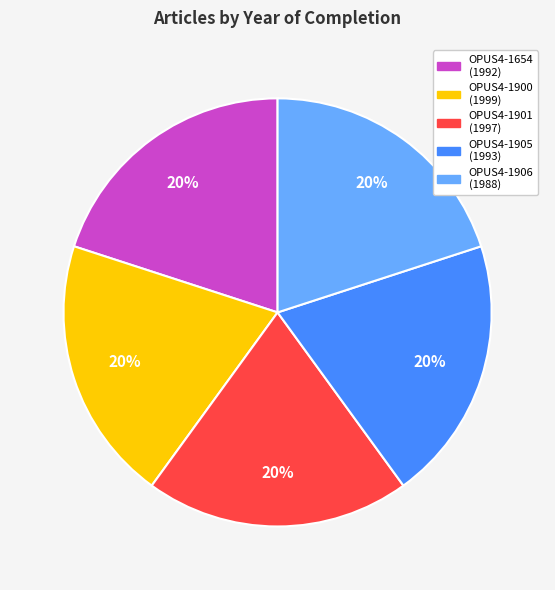

To the nearest percent, what is the average slice percentage?

20%